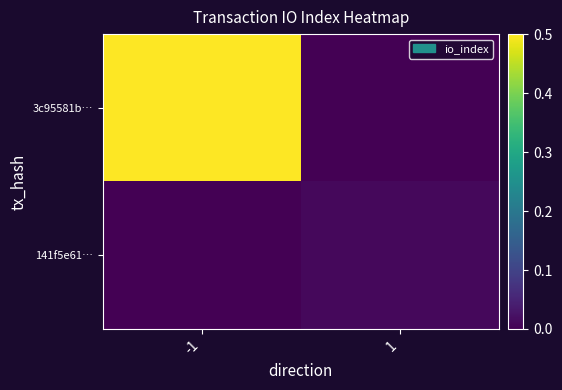

Reading left to right, list all the values displayed in this chart.

3c95581b…: -1=1.0	1=0.0
141f5e61…: -1=0.0	1=0.0